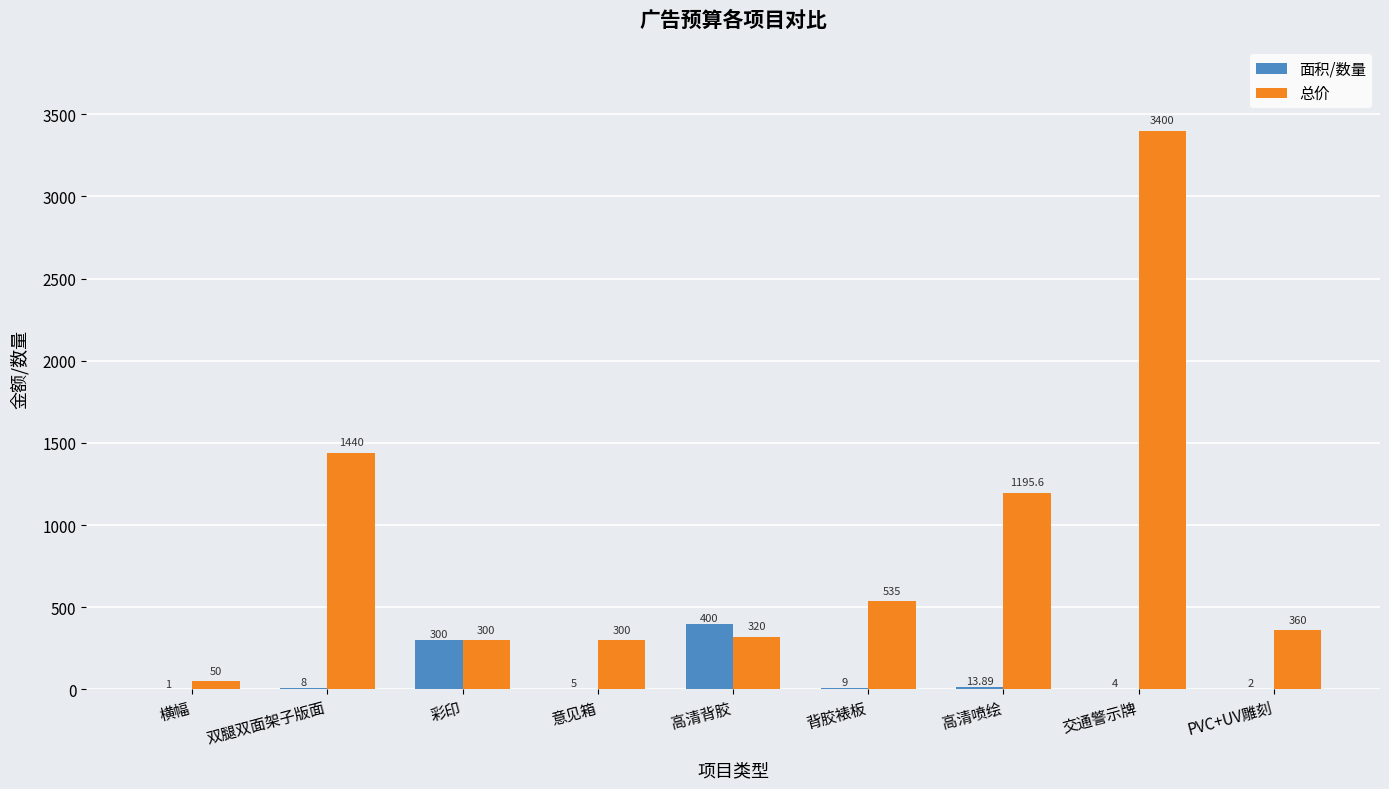

What are all the series names shown in the legend?

面积/数量, 总价